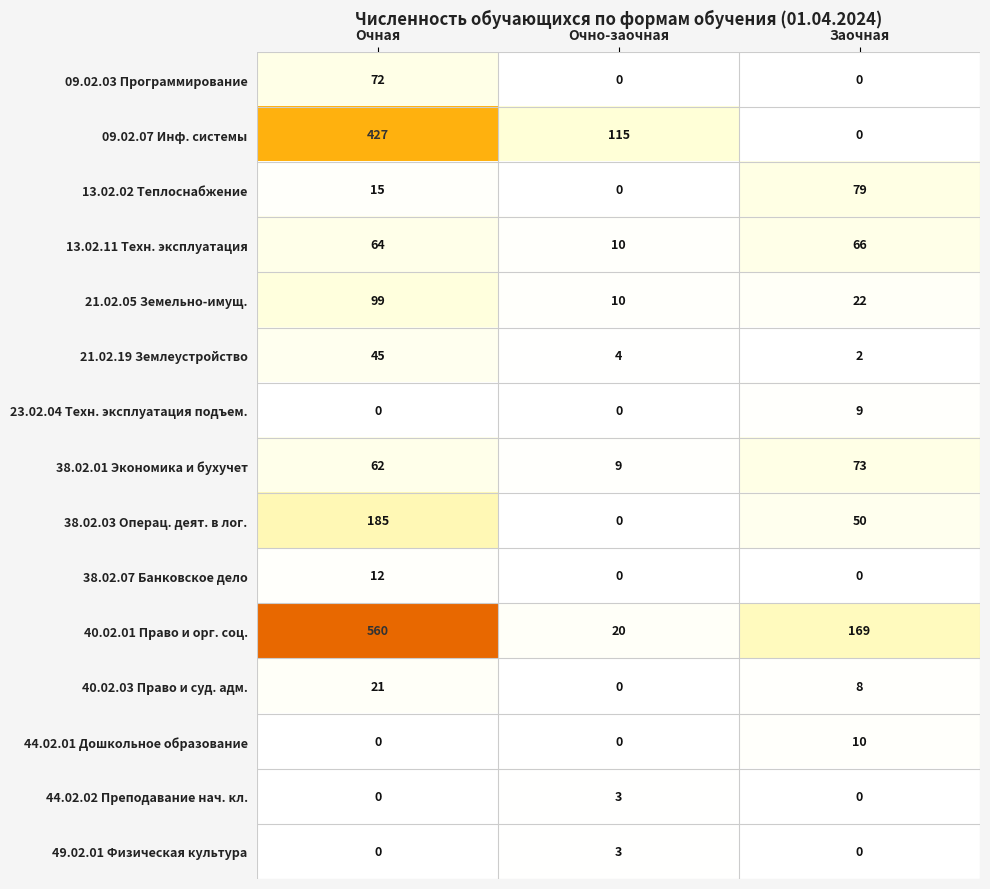

What is the difference between the 40.02.01 Право и орг. соц. values at Заочная and Очно-заочная?

149